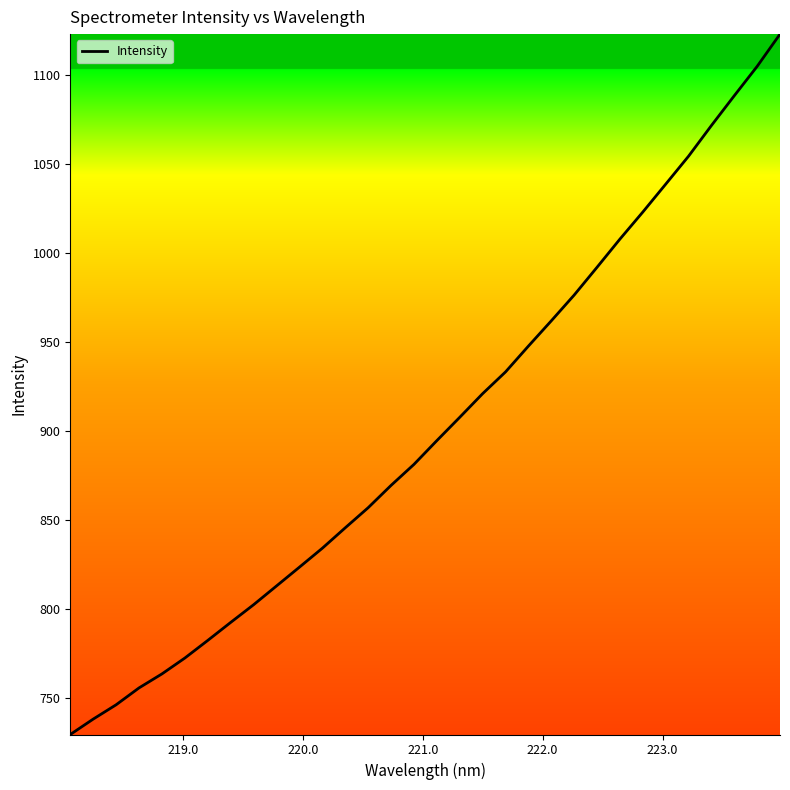

How many lines are shown in the chart?

1